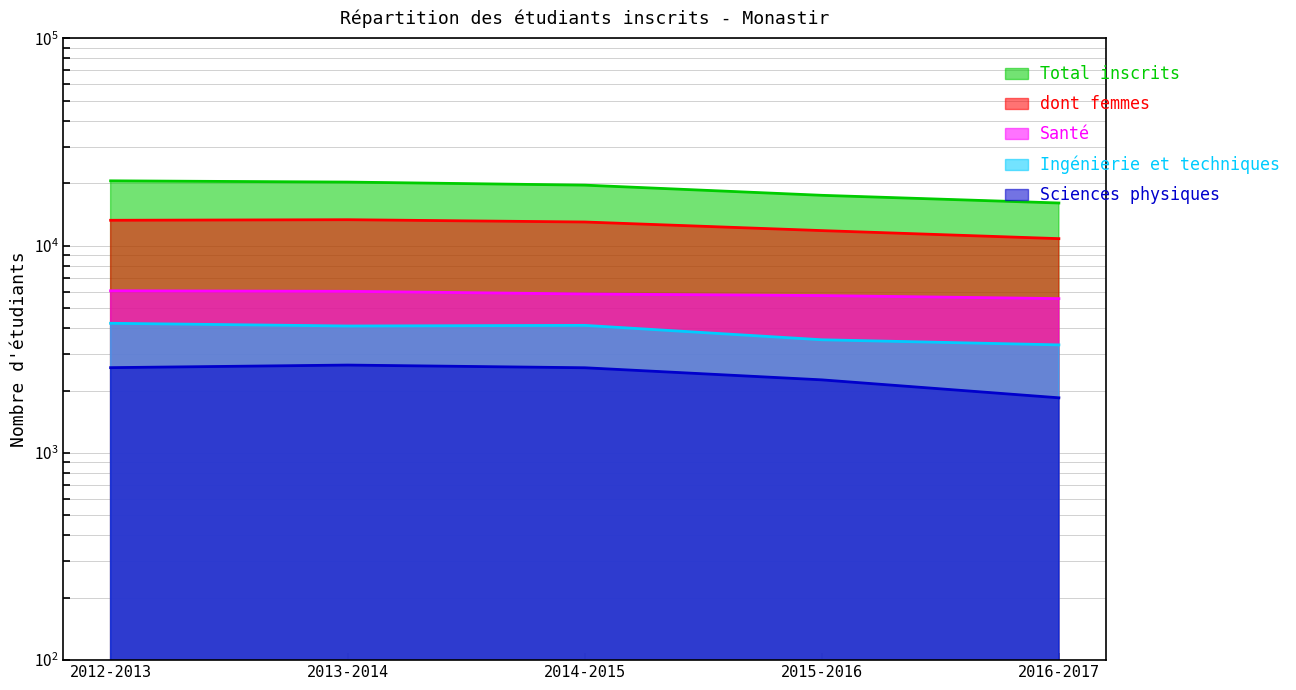

What is the label of the 3rd point from the right?

2014-2015